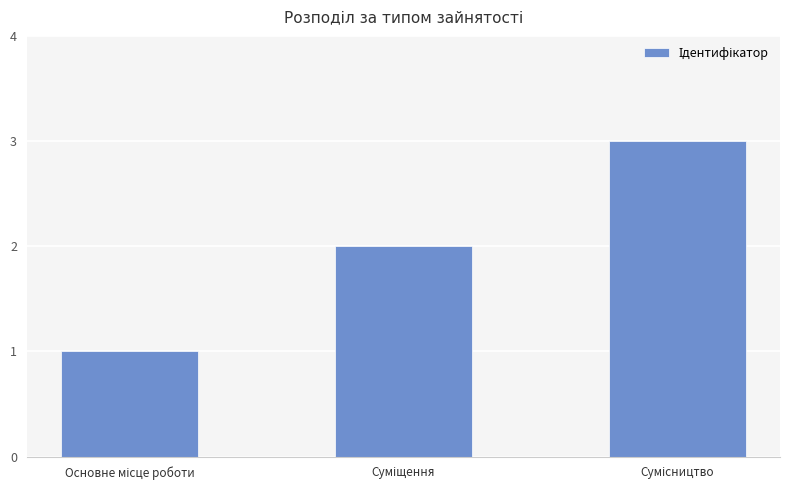

What is the sum of all values?

6